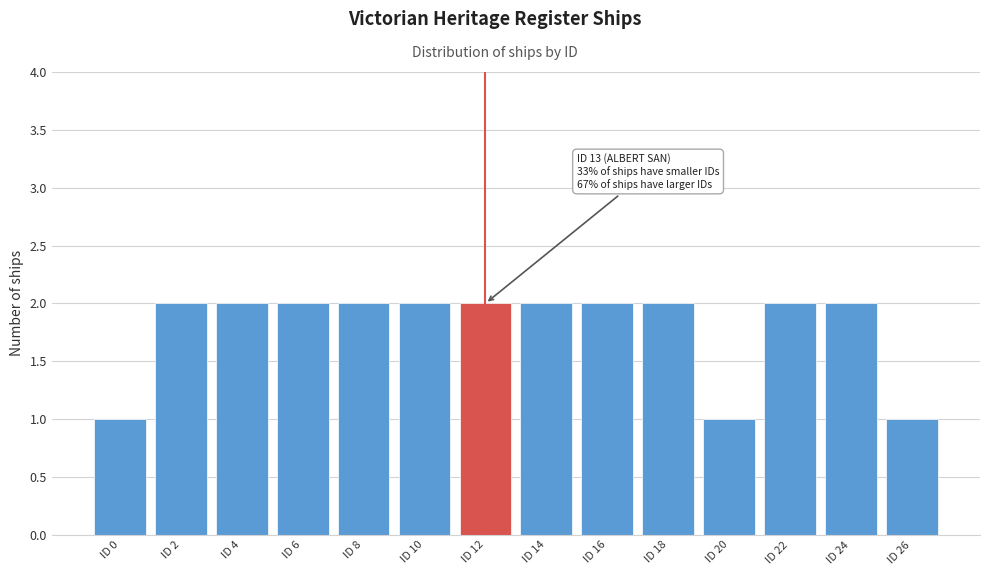

Reading left to right, what are all the values shown in this chart?

ID 0=1	ID 2=2	ID 4=2	ID 6=2	ID 8=2	ID 10=2	ID 12=2	ID 14=2	ID 16=2	ID 18=2	ID 20=1	ID 22=2	ID 24=2	ID 26=1